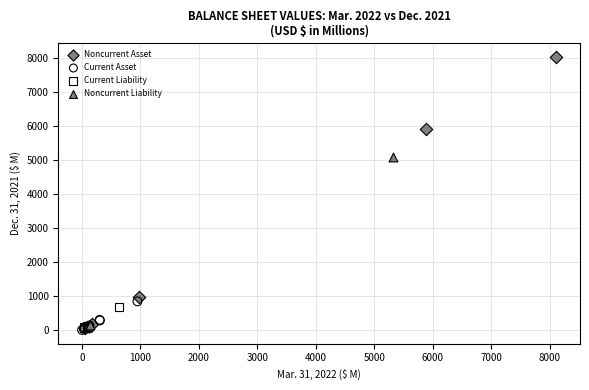

What are all the series names shown in the legend?

Noncurrent Liability, Current Asset, Noncurrent Asset, Current Liability